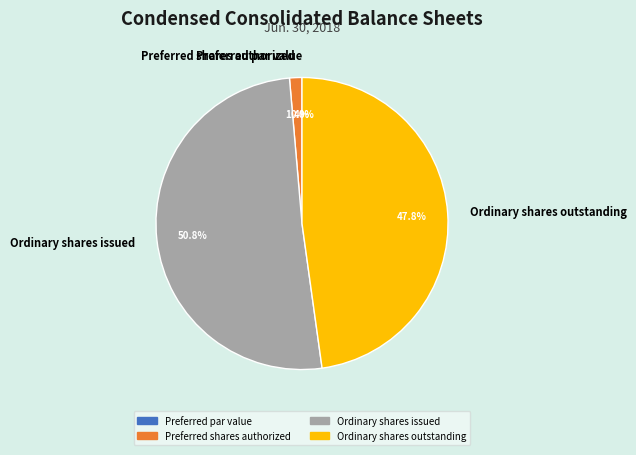

To the nearest percent, what is the difference between the largest and smallest slice percentages?

51%